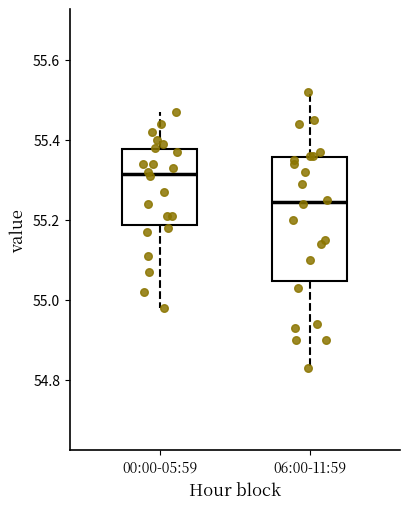

Comparing the boxes themselves (not the whiskers), which one is the tallest?

06:00-11:59